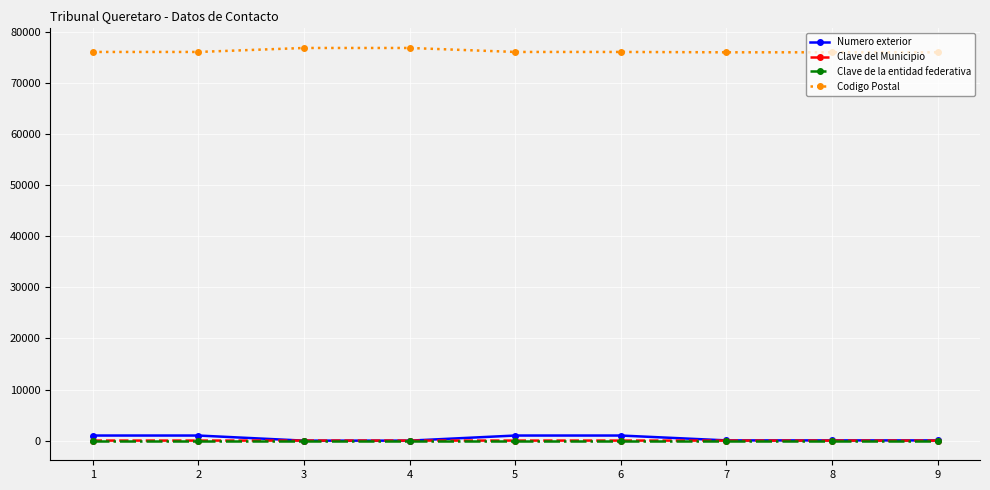

How many lines are shown in the chart?

4